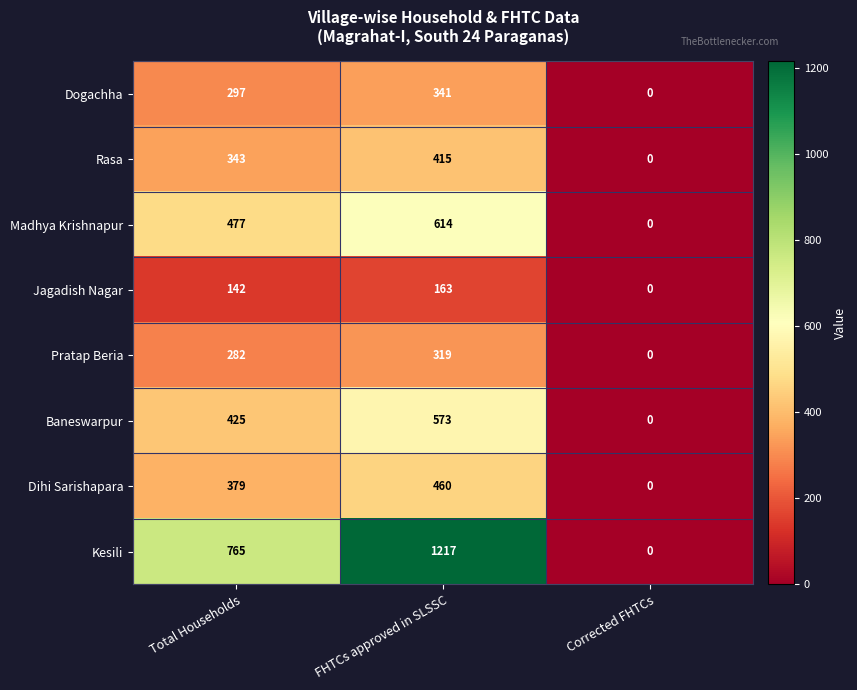

How many categories are shown in the chart?

3